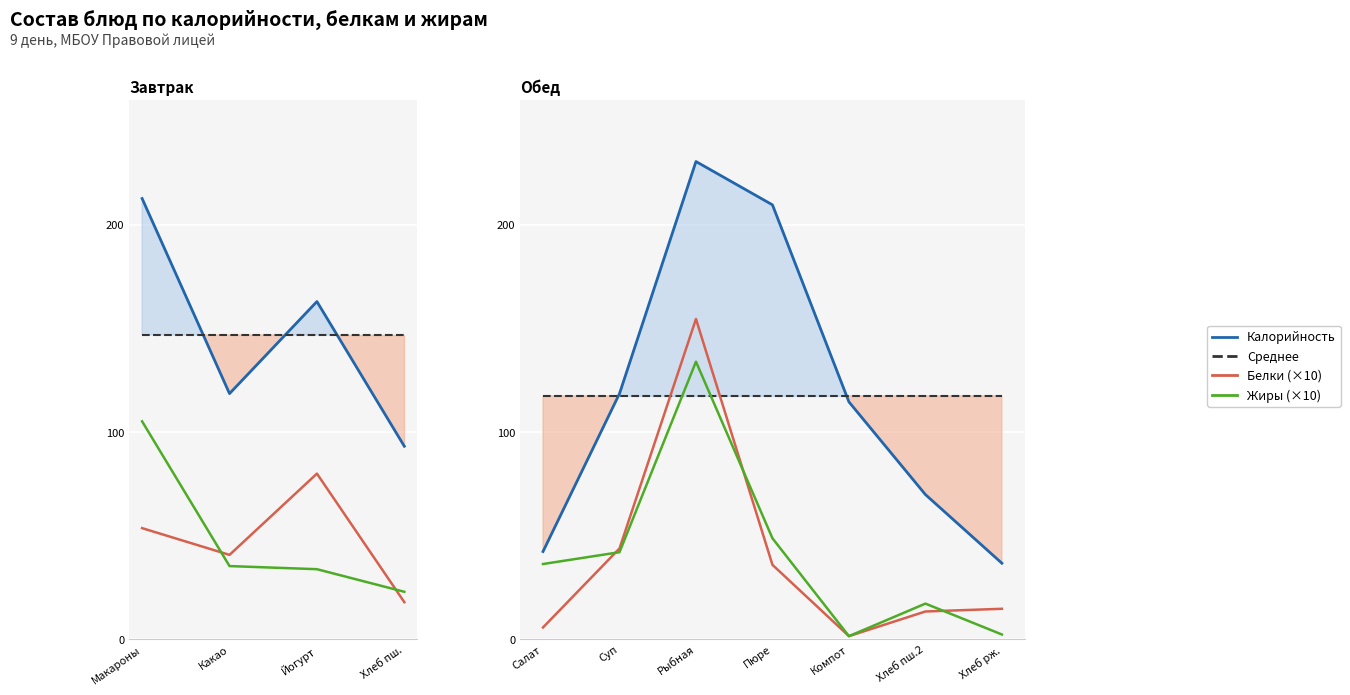

Which category has the lowest value in the Среднее series?

Салат